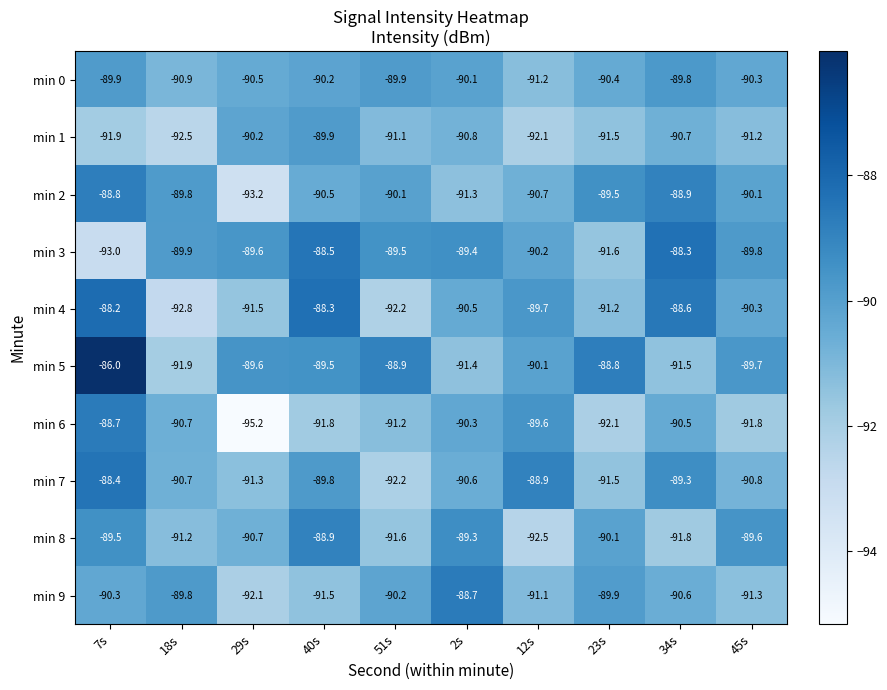

Is it true that min 6 equals -92.1 at 23s?

True